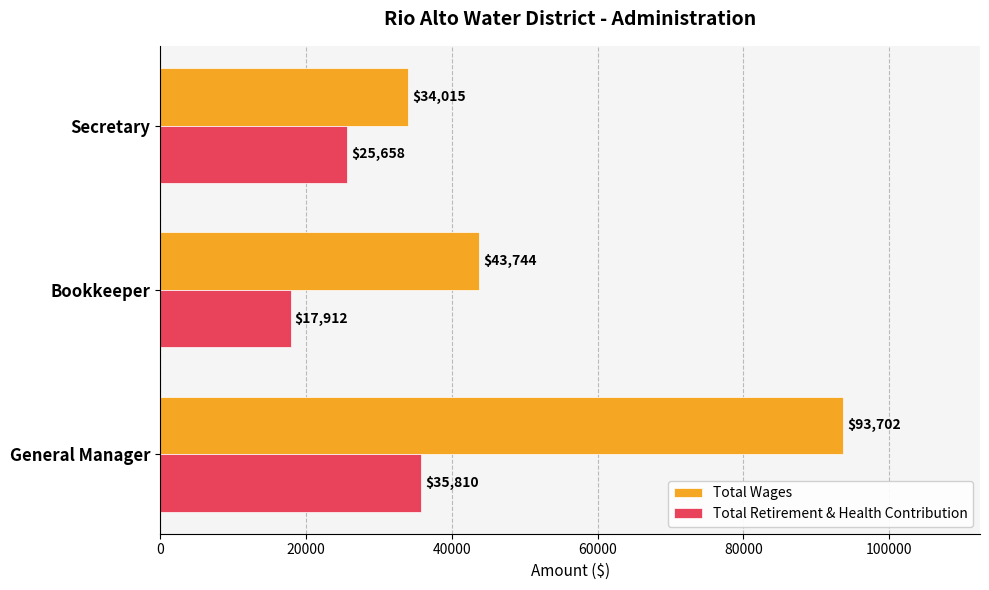

Which series changed the most between Bookkeeper and Secretary?

Total Wages